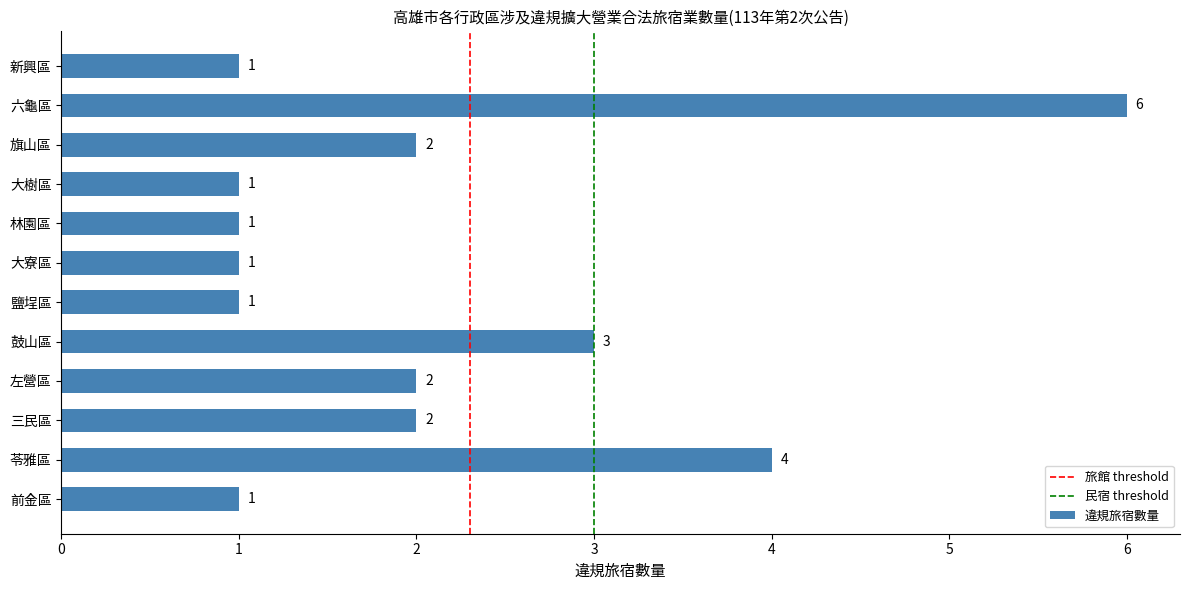

Does the chart contain stacked bars?

No